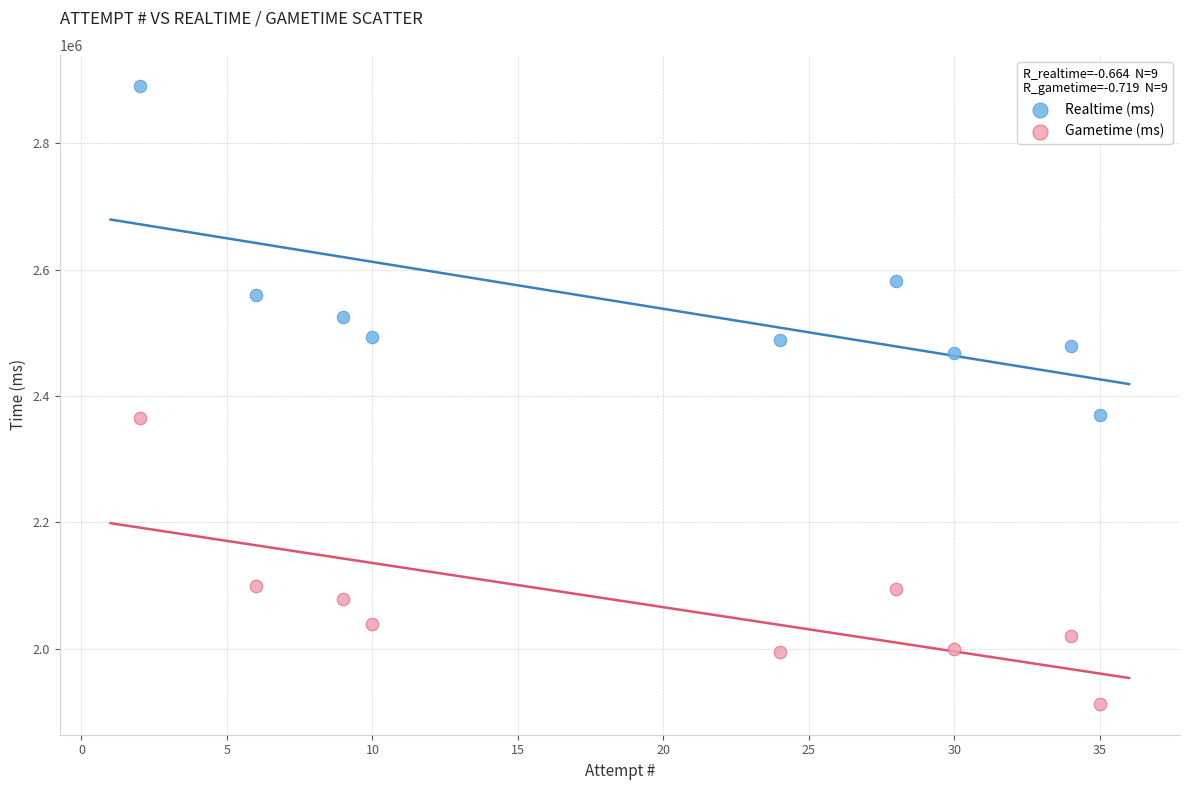

Which series reaches the minimum Y coordinate?

Gametime (ms)